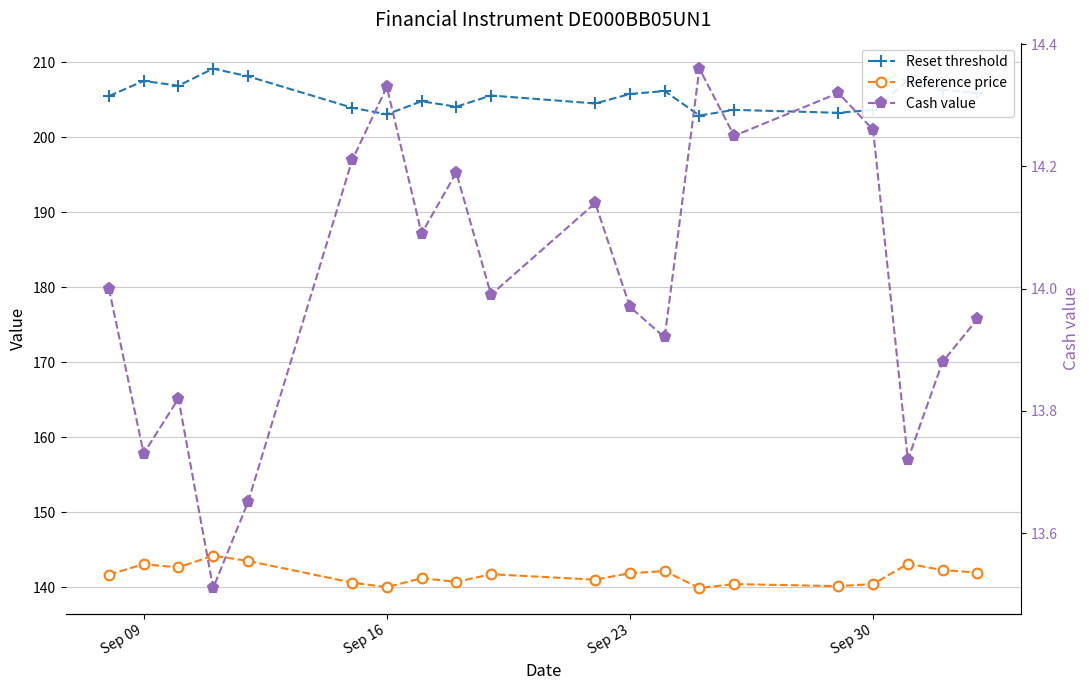

What is the value of the Reset threshold point at the 14th from the left?

202.9